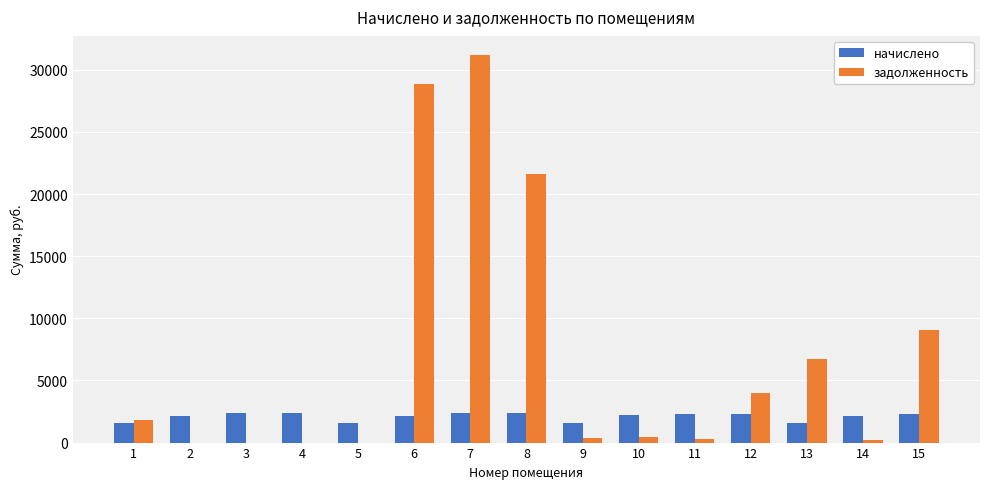

What is the sum of all задолженность values?

104563.8